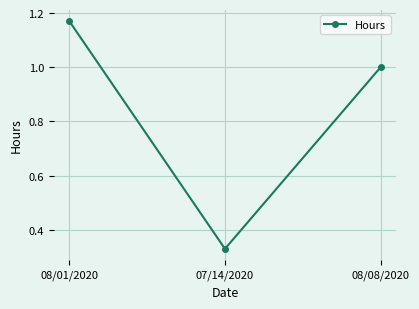

What is the sum of all values?

2.5